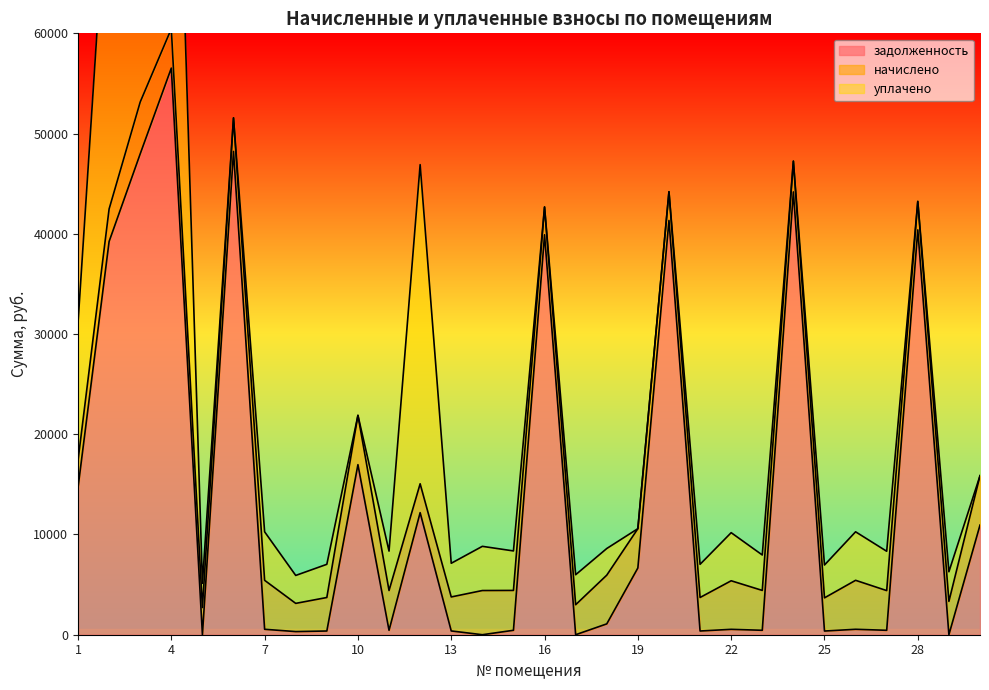

Reading right to left, extract all data points from this chart.

задолженность: 30=10938.3	29=0.0	28=40391.2	27=441.3	26=542.9	25=367.7	24=44178.5	23=442.0	22=538.3	21=371.4	20=41327.9	19=6660.6	18=1081.7	17=0.0	16=39902.4	15=442.0	14=0.0	13=376.9	12=12178.7	11=441.1	10=16966.6	9=371.4	8=312.7	7=542.9	6=48215.6	5=0.0	4=56528.7	3=47973.9	2=39231.2	1=14661.2
начислено: 30=4927.1	29=3325.9	28=2839.1	27=3961.4	26=4885.7	25=3309.5	24=3070.1	23=3977.9	22=4844.5	21=3342.5	20=2872.1	19=3920.2	18=4861.0	17=2993.1	16=2773.0	15=3977.9	14=4409.0	13=3392.0	12=2880.3	11=3969.7	10=4918.8	9=3342.5	8=2814.3	7=4885.7	6=3350.7	5=2715.2	4=3928.4	3=5174.6	2=3243.4	1=2707.0
уплачено: 30=0.0	29=2956.4	28=0.0	27=3924.0	26=4839.6	25=3278.2	24=0.0	23=3536.2	22=4798.4	21=3310.9	20=0.0	19=0.0	18=2658.3	17=2993.1	16=0.0	15=3940.3	14=4409.0	13=3359.9	12=31841.2	11=3932.2	10=0.0	9=3310.9	8=2787.7	7=4839.6	6=0.0	5=2413.5	4=43864.4	3=40926.0	2=36216.4	1=13714.6